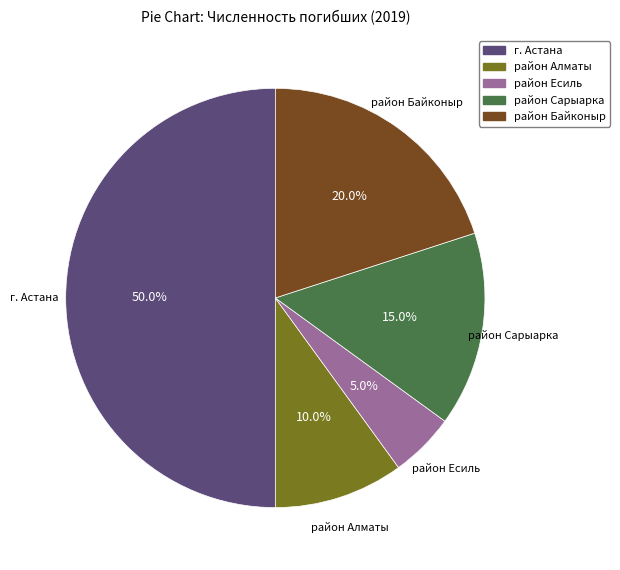

Does район Алматы account for over 50% of the chart?

No